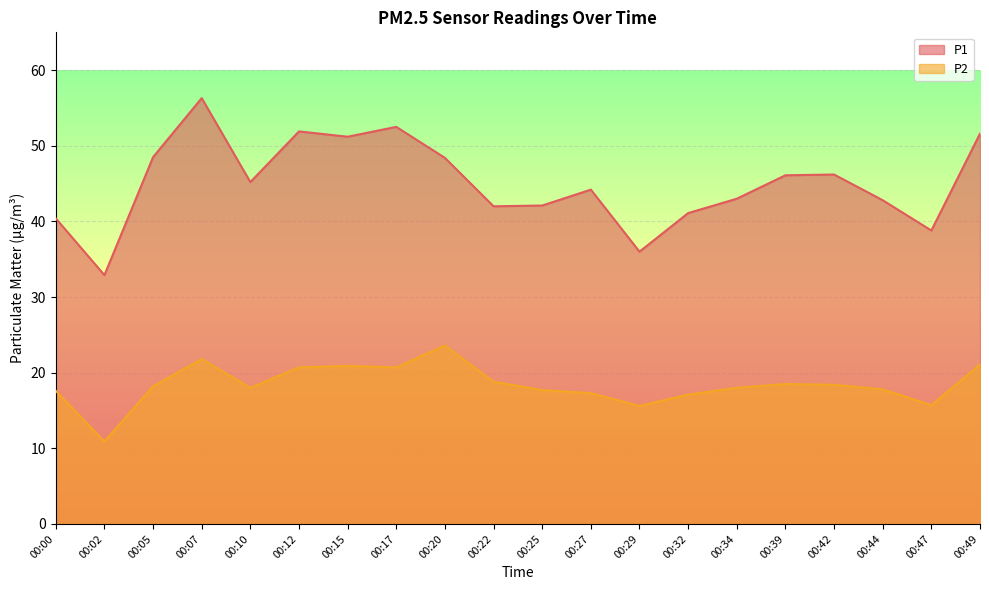

At which category is the sum across all series the highest?

00:07